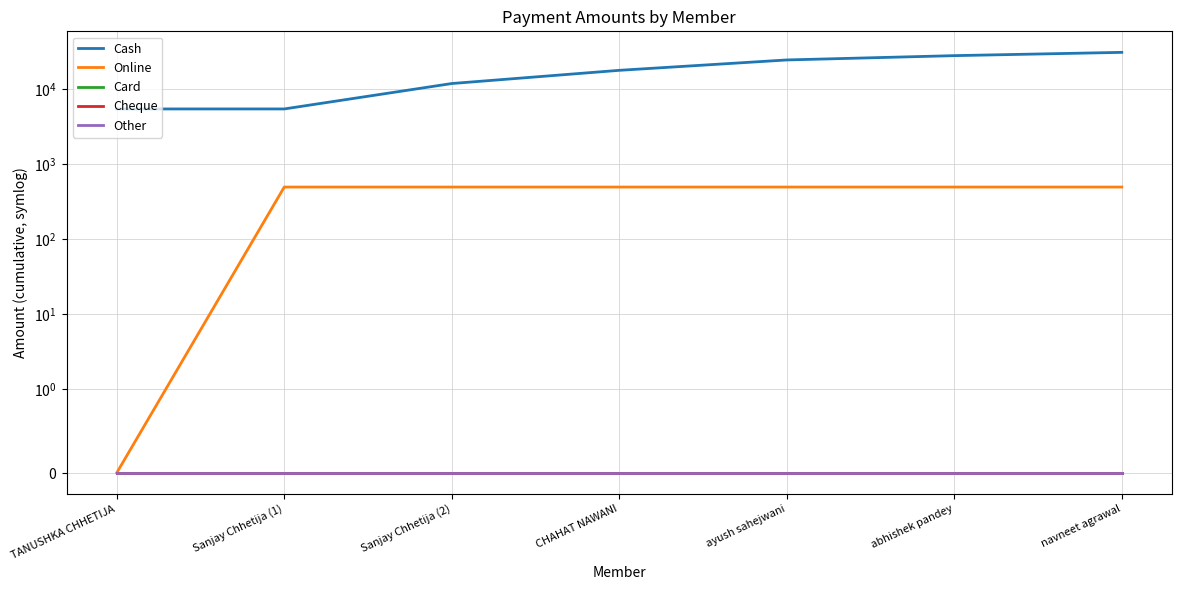

At how many categories does at least one series exceed 8142?

5